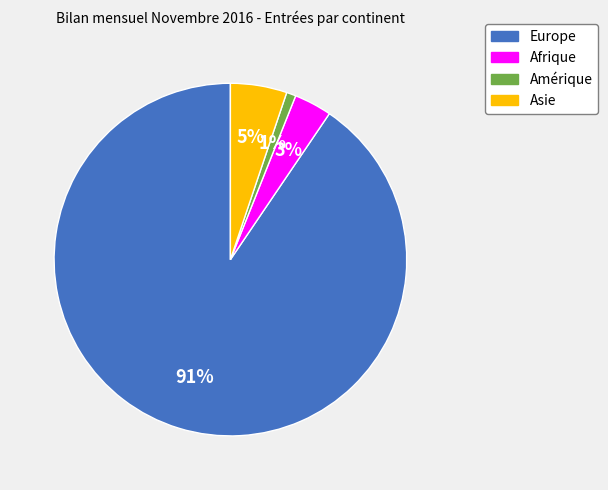

Is there a majority slice in this chart?

Yes